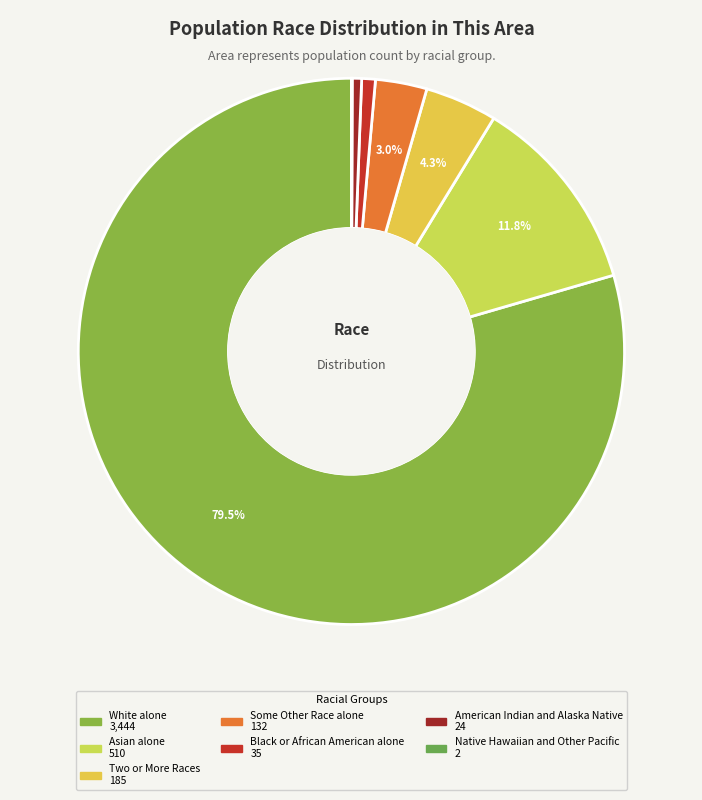

Combined, what portion of the pie is American Indian and Alaska Native and Two or More Races?

4.8%